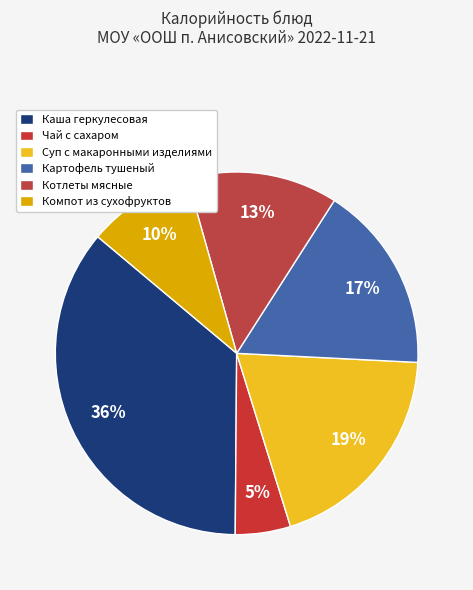

What is the total percentage of Картофель тушеный and Суп с макаронными изделиями?

36.2%